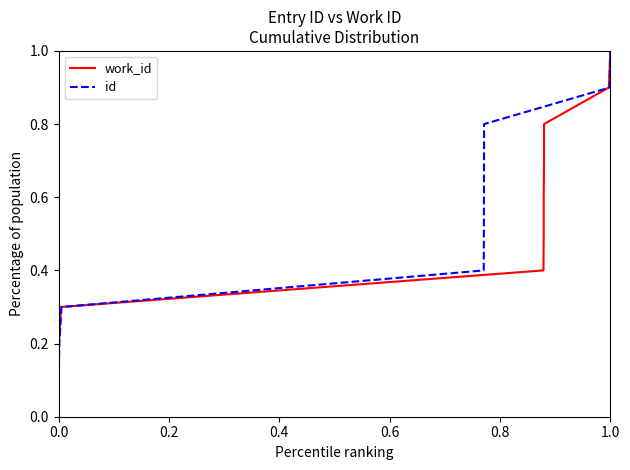

What is the highest value of the id series?

1.0